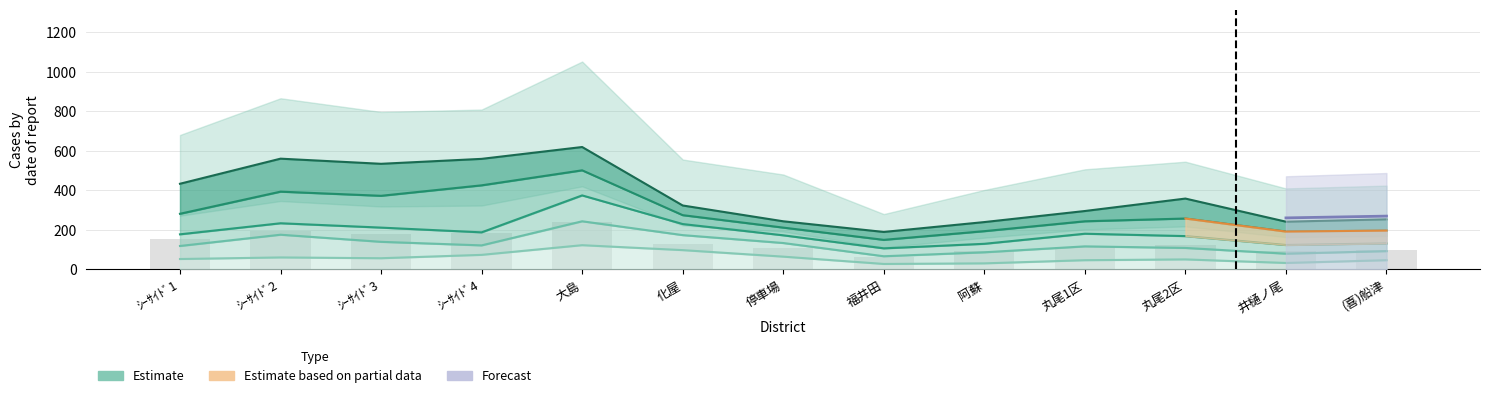

Which label corresponds to the largest value in the chart?

大島